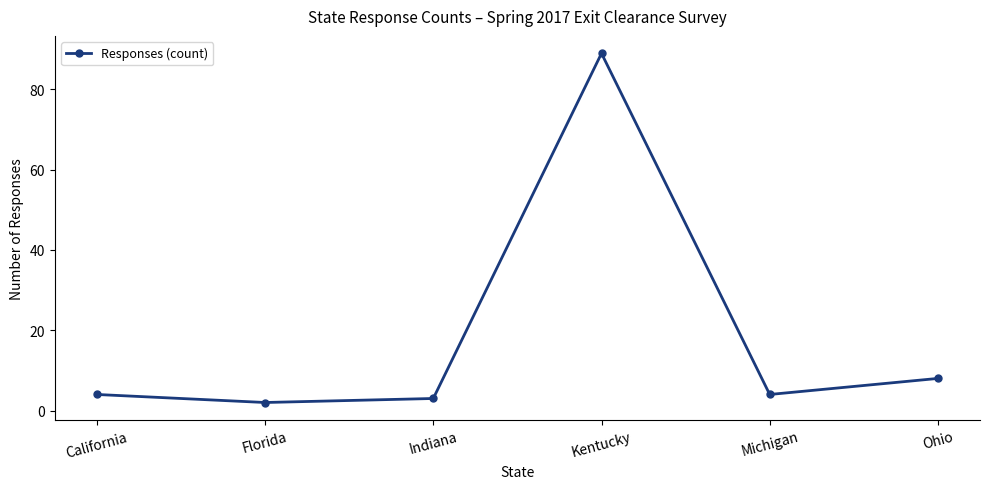

What is the sum of the values at Indiana and California?

7